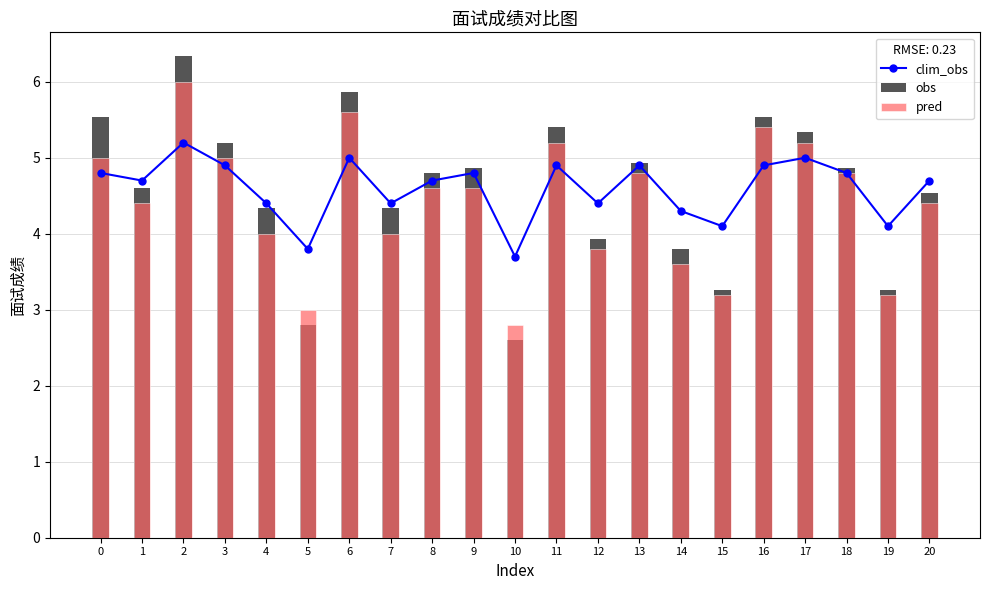

Between 11 and 12, which series saw the biggest shift?

obs